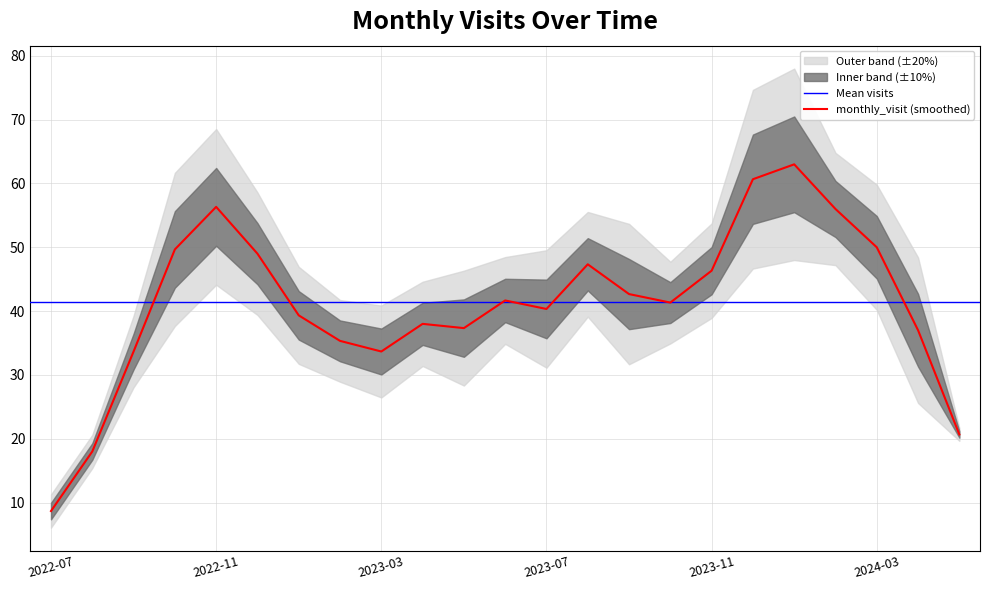

The value of monthly_visit (smoothed) at 2023-11 is 61.6. True or false?

False